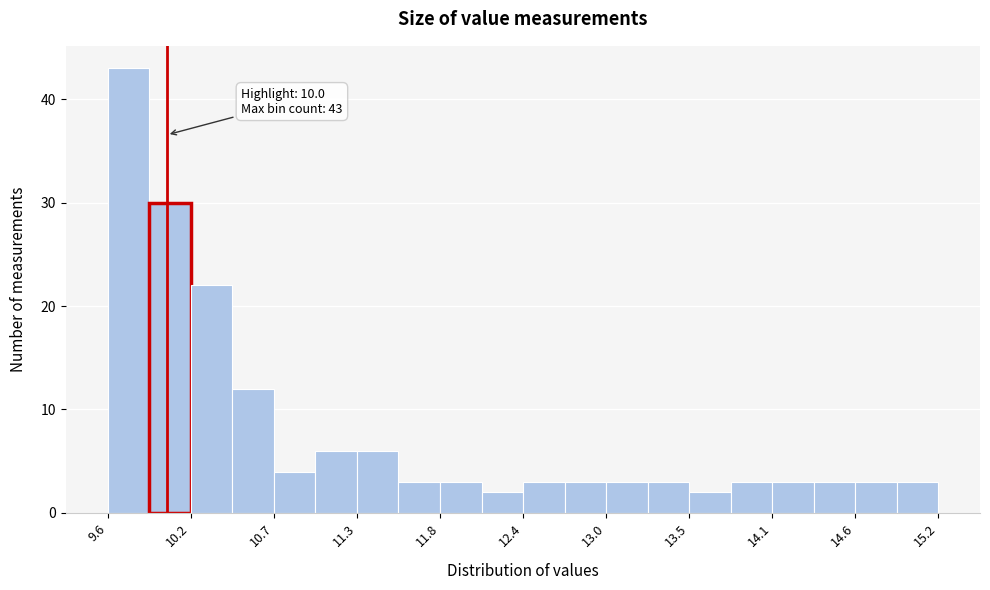

Around what value on the x-axis is the tallest bar? Give the approximate position of its centre, as read against the axis.

9.7